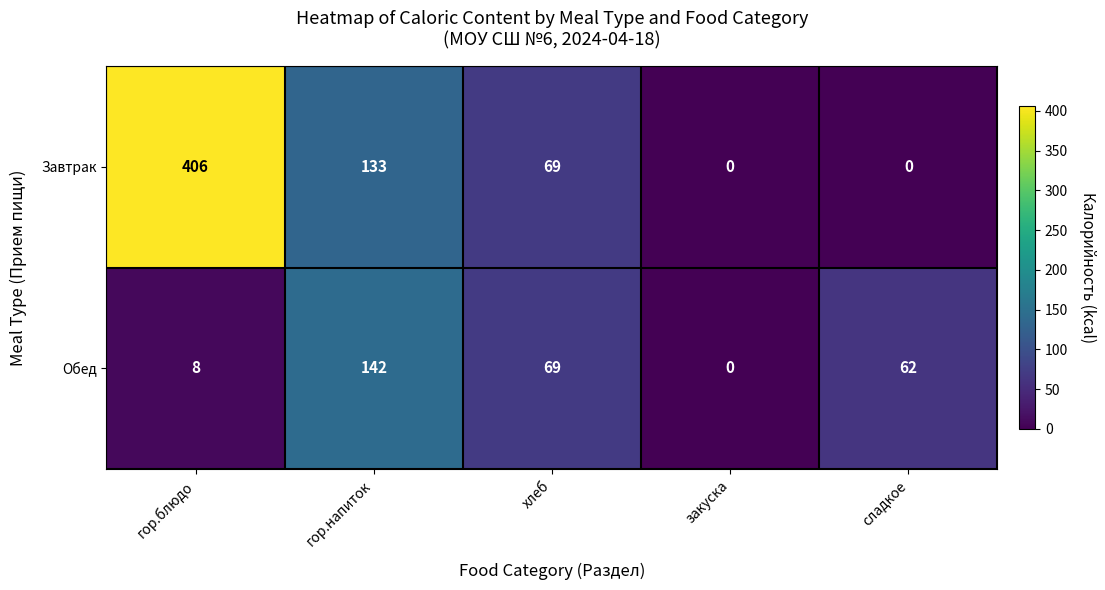

Where does the Завтрак series first go above 69?

гор.блюдо